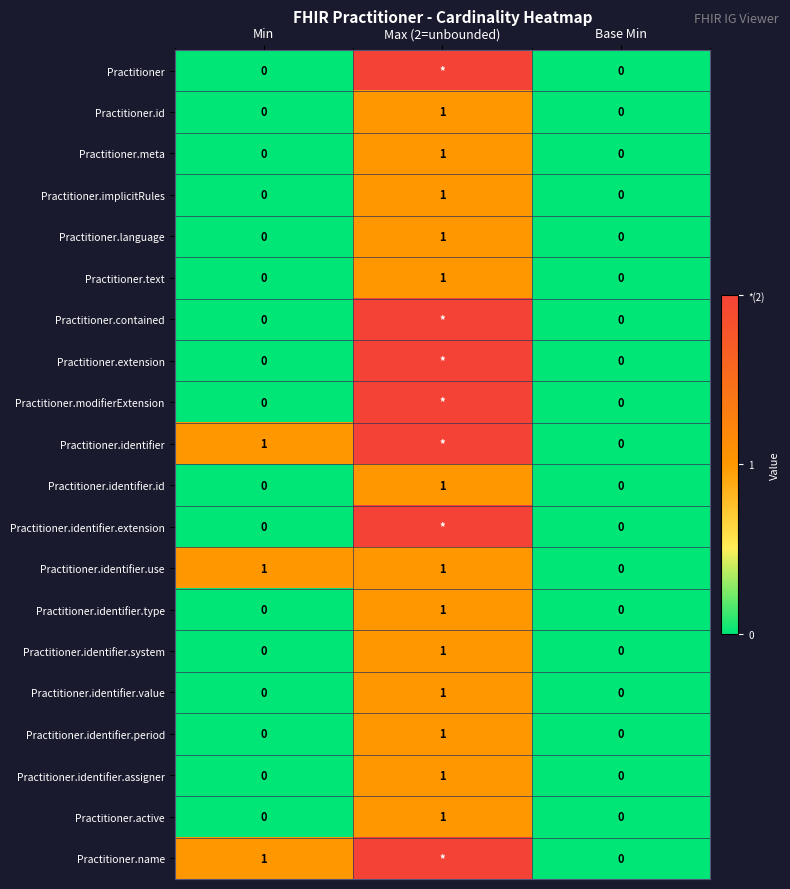

True or false: Practitioner.name has a value of 1 at Min.

True